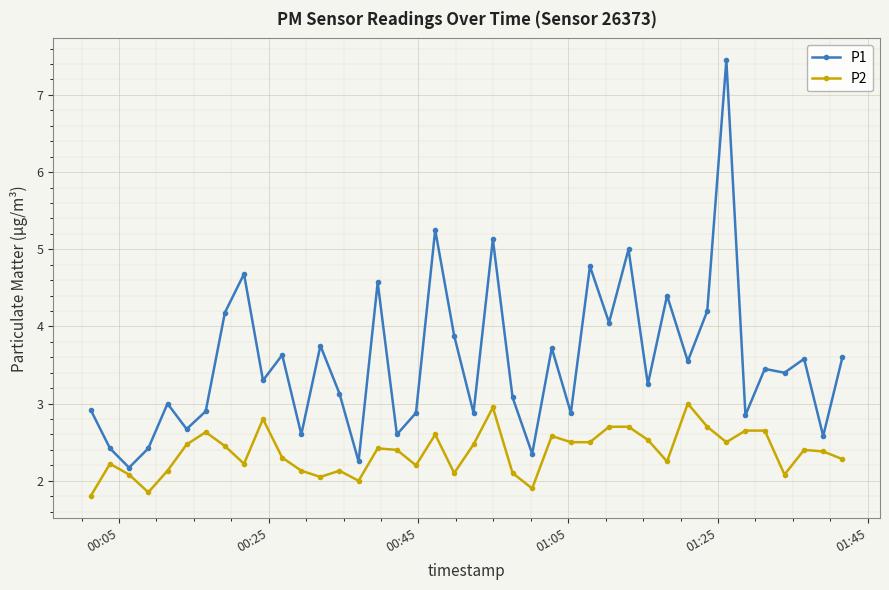

List the series in order of their peak value, highest first.

P1, P2